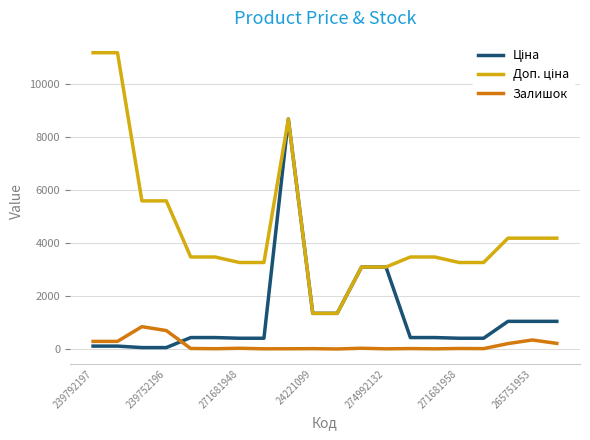

Is this an area chart (filled region under the line)?

No